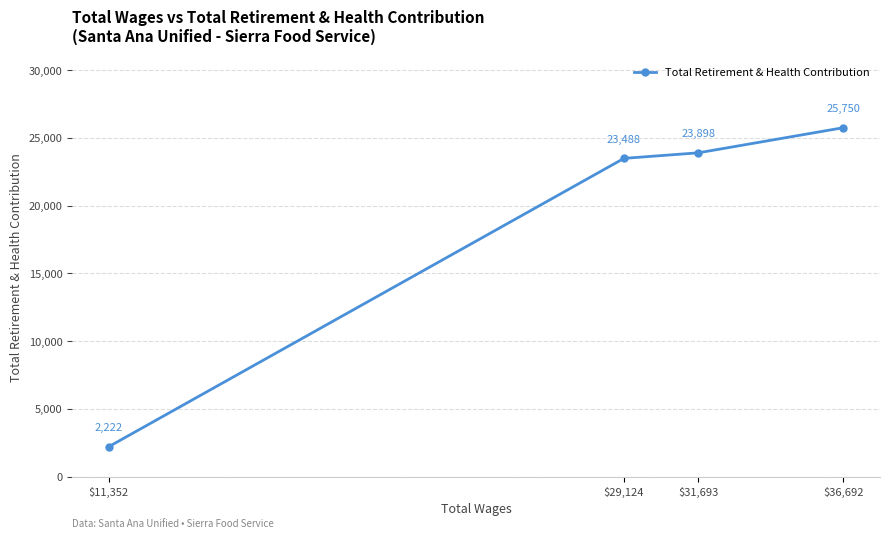

How many lines are shown in the chart?

1